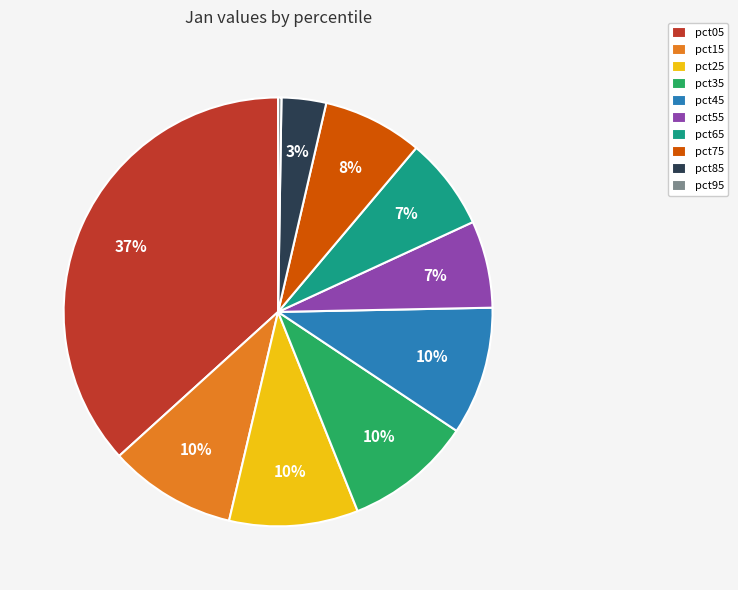

To the nearest percent, what percentage of the pie is pct25?

10%